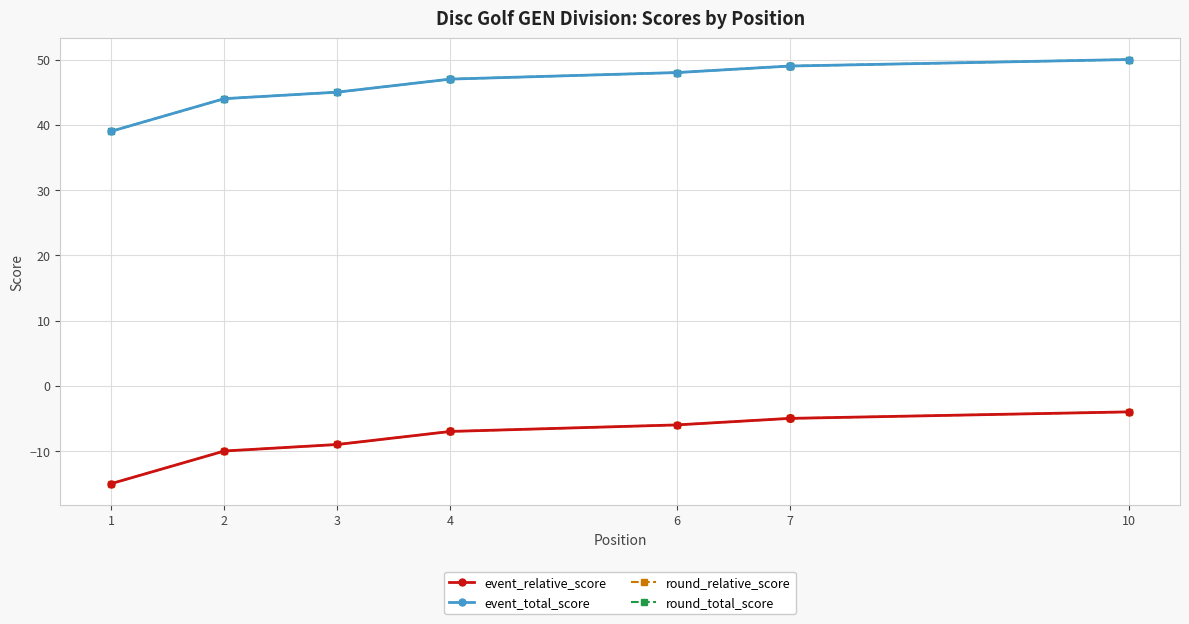

What is the label of the 3rd point from the left?

3